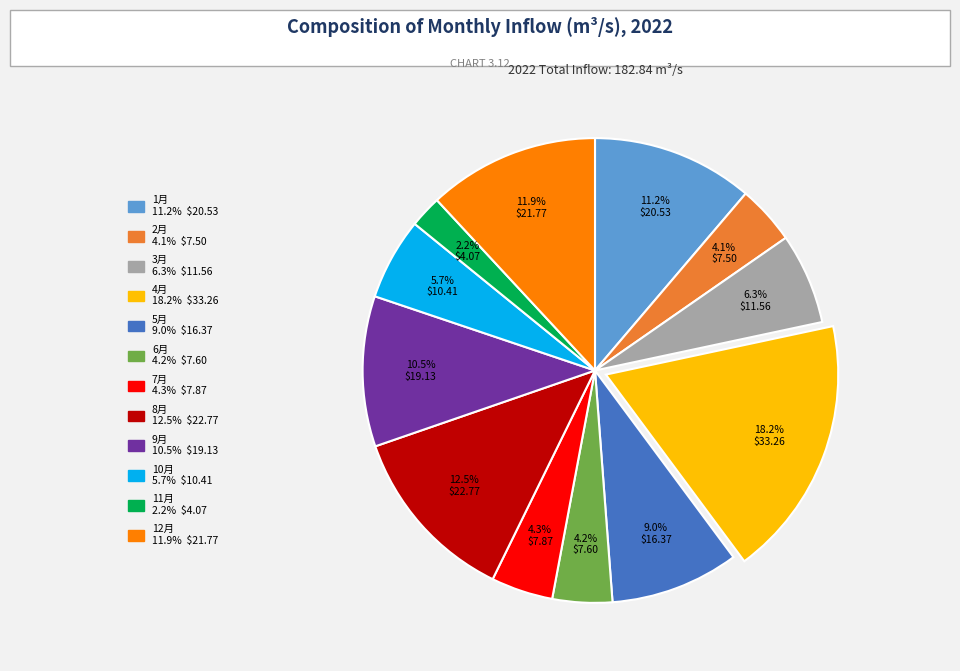

Does 12月 account for over 50% of the chart?

No